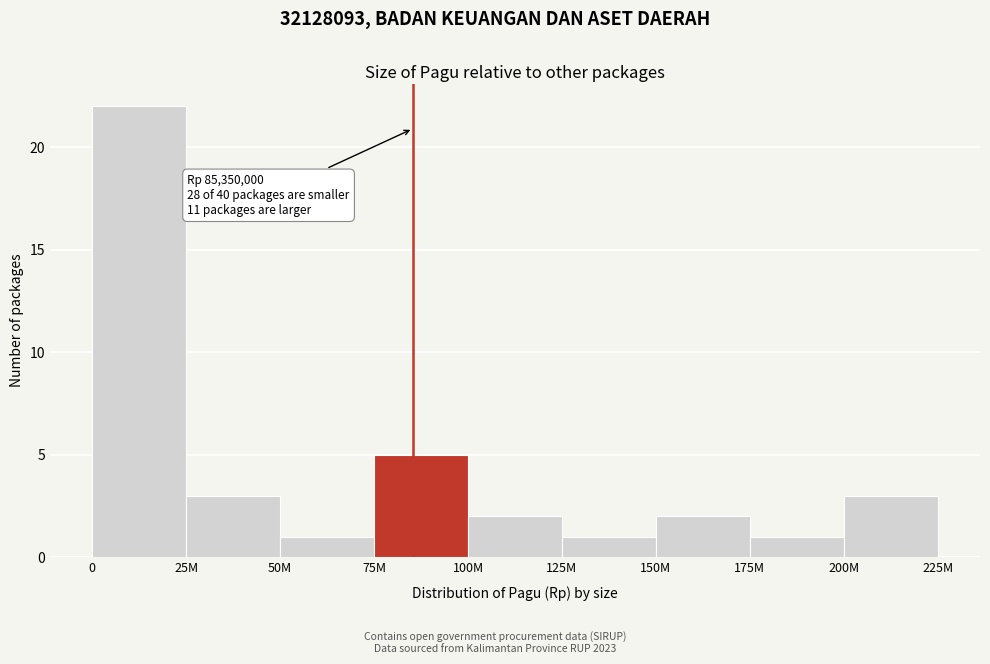

Reading left to right, list all the values displayed in this chart.

0=22	25M=3	50M=1	75M=5	100M=2	125M=1	150M=2	175M=1	200M=3